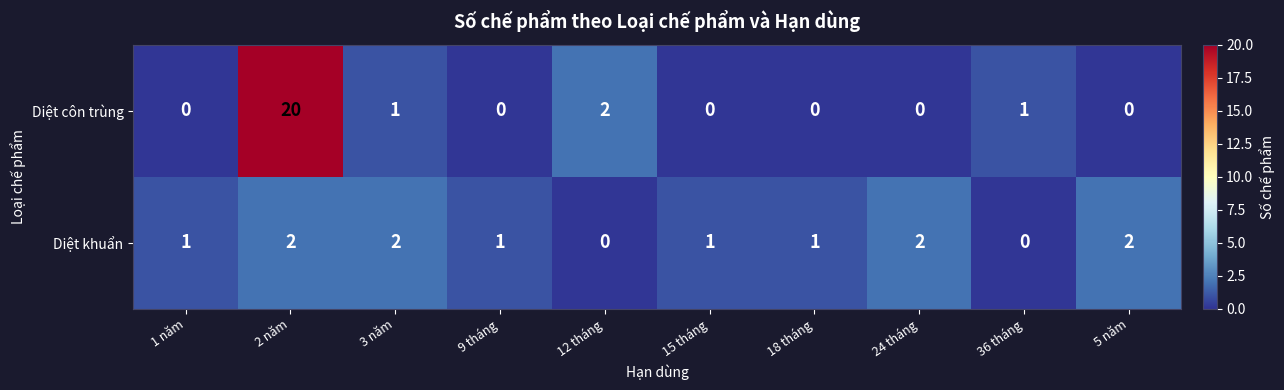

Where is Diệt côn trùng nearest to the value 10?

12 tháng